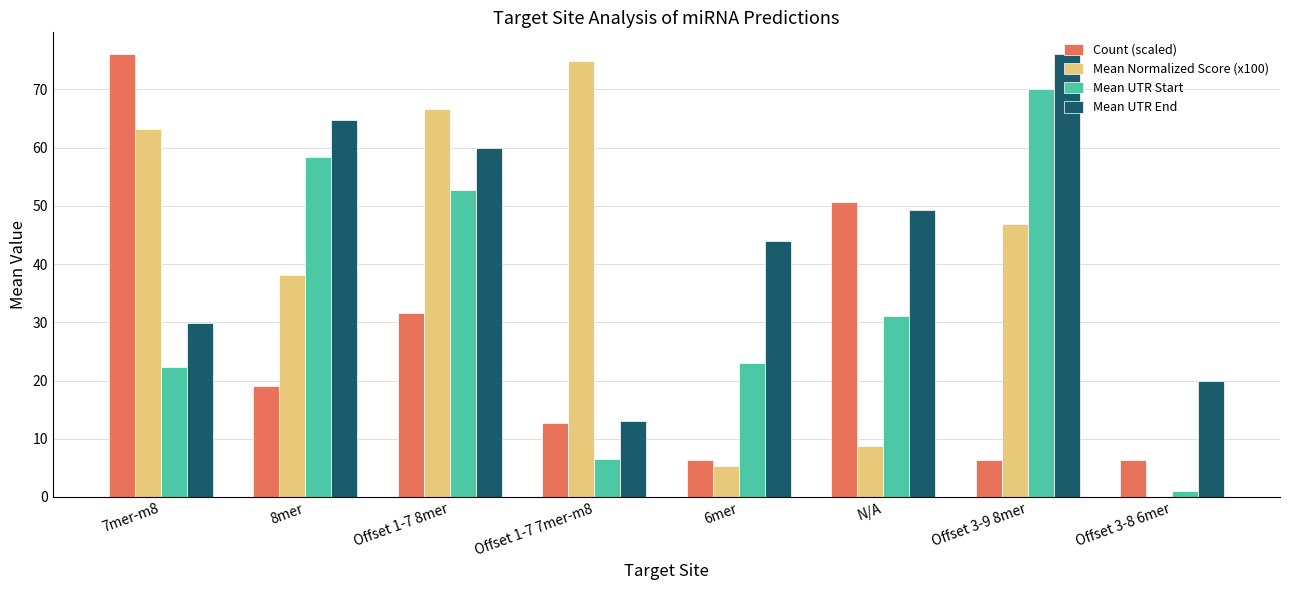

Is it true that Count (scaled) equals 16.3 at N/A?

False